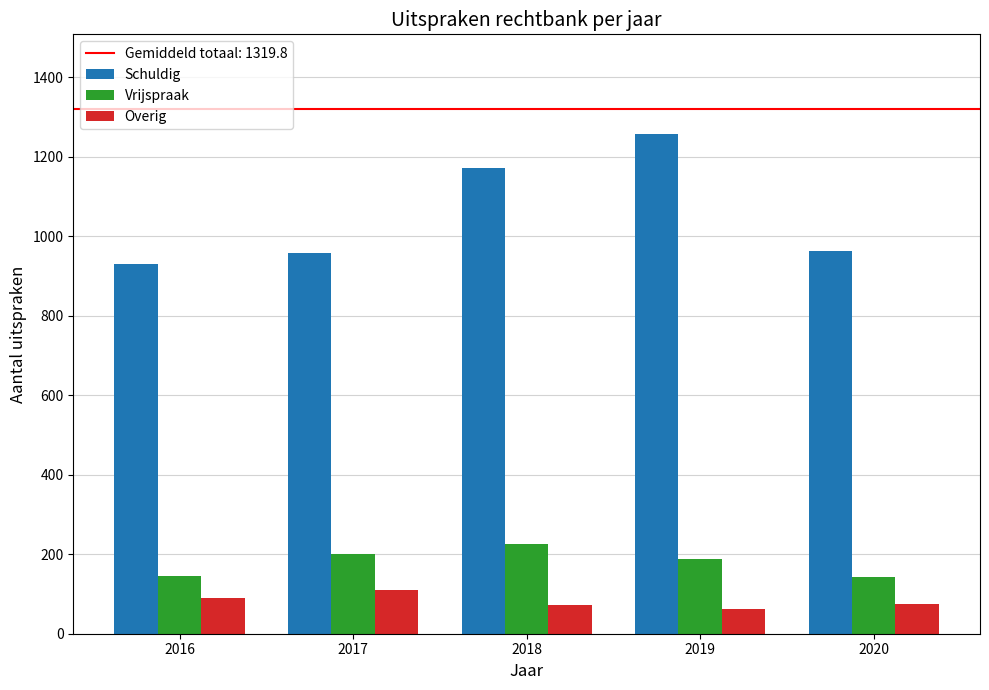

At 2017, list the series in order from smallest to largest.

Overig, Vrijspraak, Schuldig